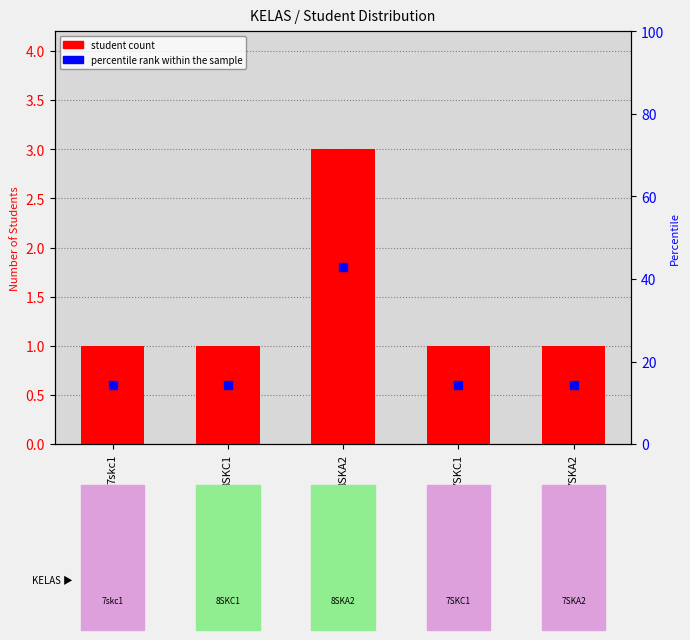

What is the label of the 1st bar from the right?

7SKA2